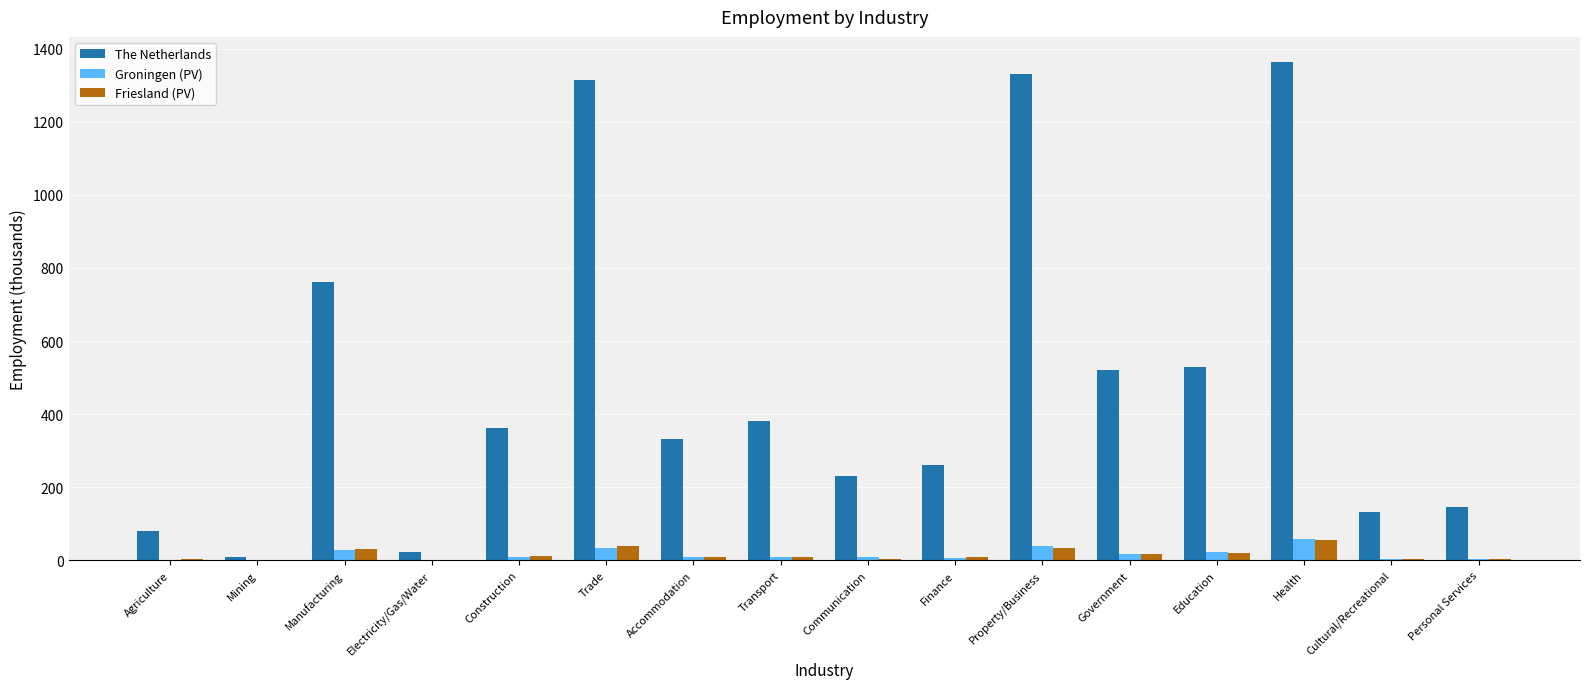

Is the value of Groningen (PV) at Agriculture greater than the value of The Netherlands at Finance?

No